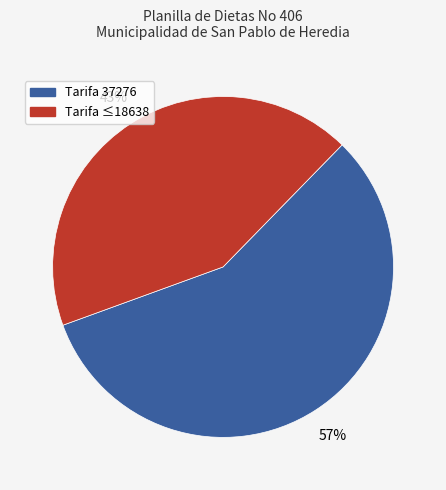

Which slice is the smallest?

Tarifa ≤18638